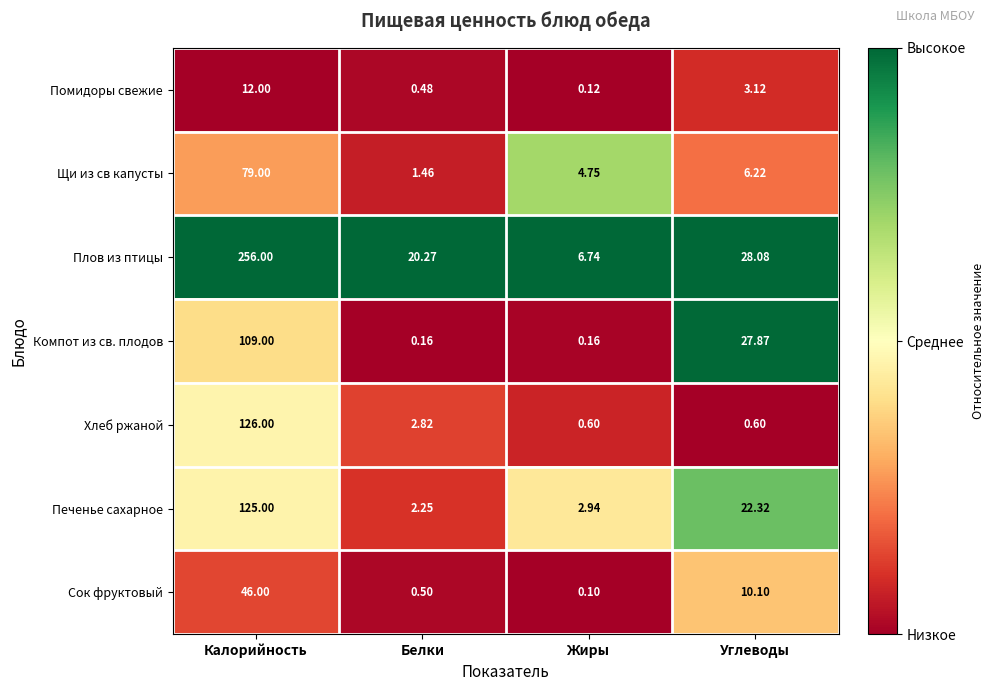

Where is Компот из св. плодов nearest to the value 54?

Углеводы